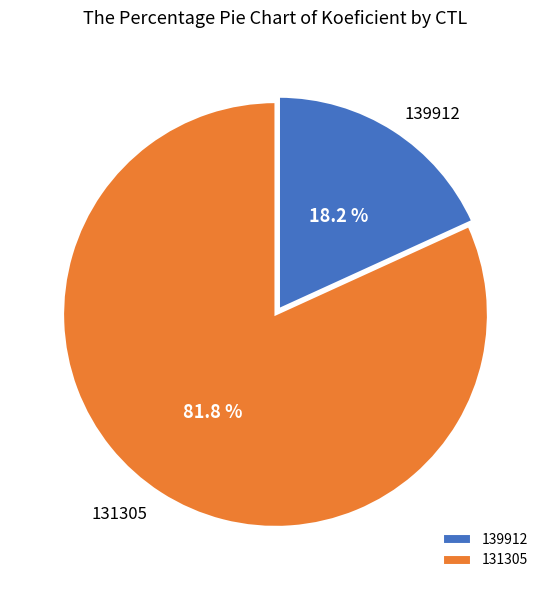

Which has a higher value, 131305 or 139912?

131305